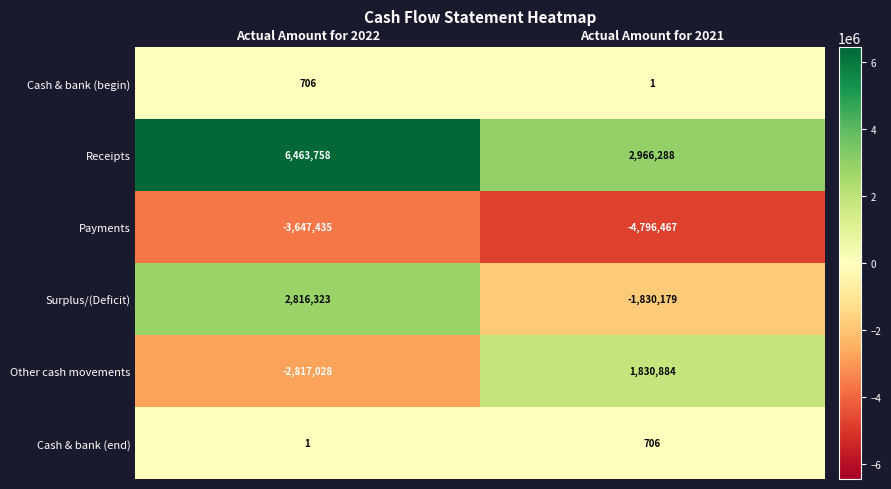

Rank the series at Actual Amount for 2021 from lowest to highest value.

Payments, Surplus/(Deficit), Cash & bank (begin), Cash & bank (end), Other cash movements, Receipts